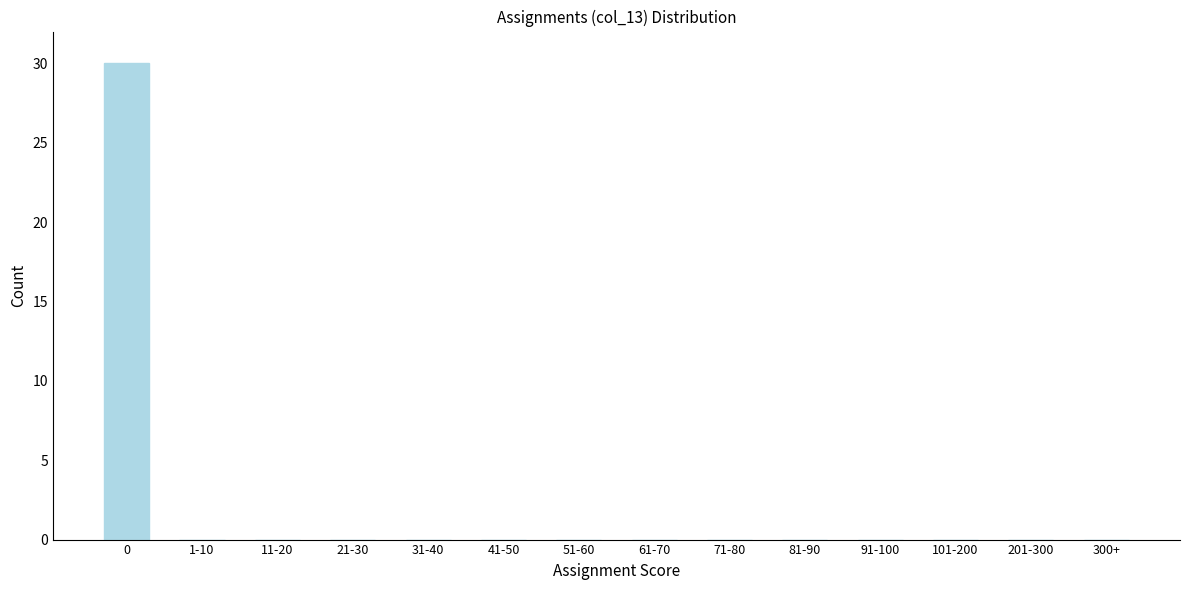

Reading right to left, transcribe all the data shown in this chart.

300+=0	201-300=0	101-200=0	91-100=0	81-90=0	71-80=0	61-70=0	51-60=0	41-50=0	31-40=0	21-30=0	11-20=0	1-10=0	0=30